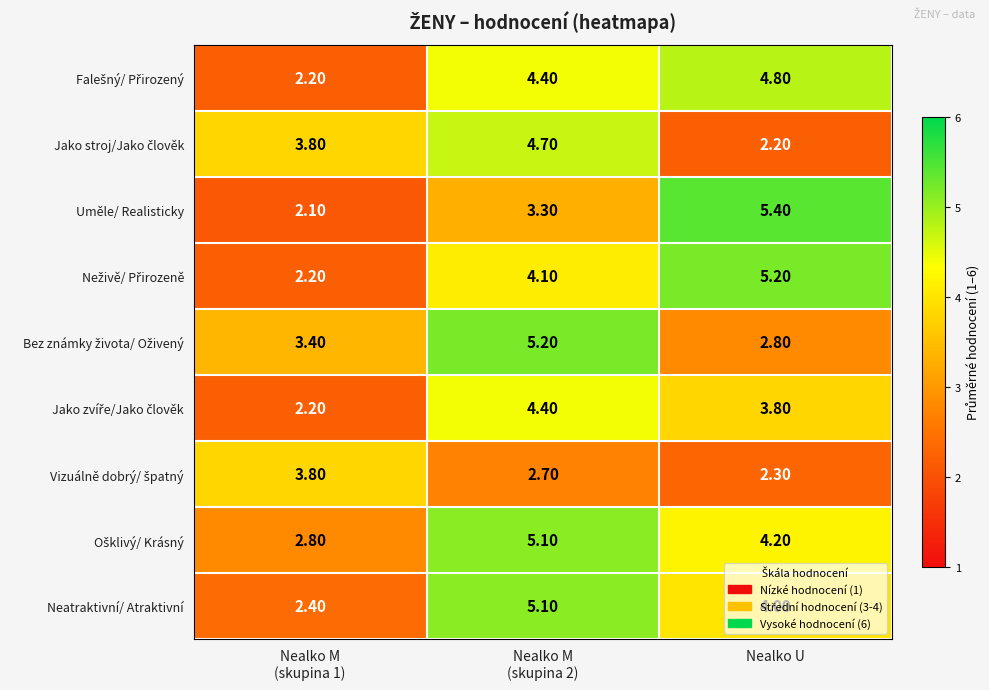

Which category has the lowest value across all series?

Nealko M
(skupina 1)